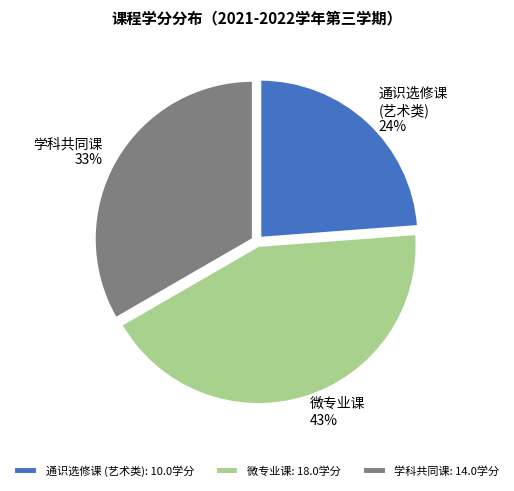

To the nearest percent, what portion does 学科共同课 represent?

33%